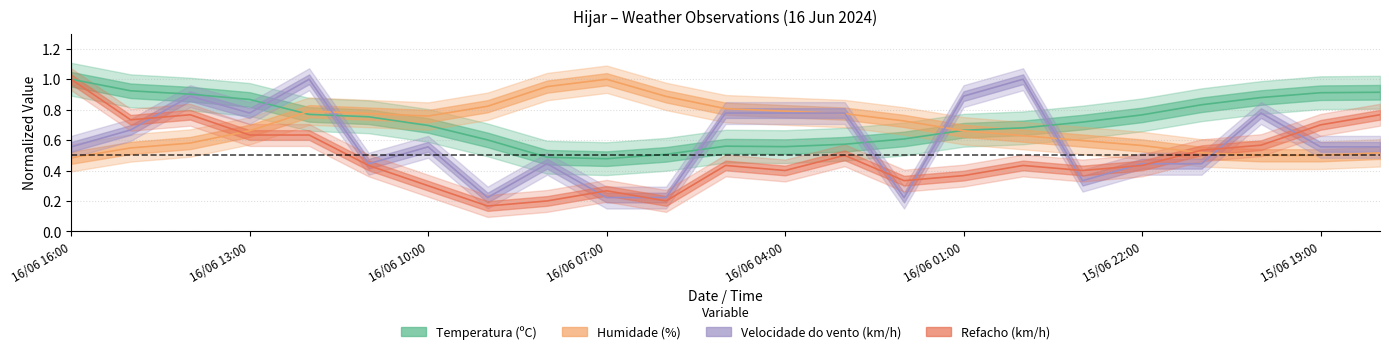

Reading left to right, extract all data points from this chart.

Temperatura (ºC): 16/06 16:00=1.0	16/06 15:00=0.9	16/06 14:00=0.9	16/06 13:00=0.9	16/06 12:00=0.8	16/06 11:00=0.8	16/06 10:00=0.7	16/06 09:00=0.6	16/06 08:00=0.5	16/06 07:00=0.5	16/06 06:00=0.5	16/06 05:00=0.6	16/06 04:00=0.6	16/06 03:00=0.6	16/06 02:00=0.6	16/06 01:00=0.7	16/06 00:00=0.7	15/06 23:00=0.7	15/06 22:00=0.8	15/06 21:00=0.8	15/06 20:00=0.9	15/06 19:00=0.9	15/06 18:00=0.9
Humidade (%): 16/06 16:00=0.5	16/06 15:00=0.5	16/06 14:00=0.6	16/06 13:00=0.7	16/06 12:00=0.8	16/06 11:00=0.8	16/06 10:00=0.8	16/06 09:00=0.8	16/06 08:00=1.0	16/06 07:00=1.0	16/06 06:00=0.9	16/06 05:00=0.8	16/06 04:00=0.8	16/06 03:00=0.8	16/06 02:00=0.7	16/06 01:00=0.7	16/06 00:00=0.6	15/06 23:00=0.6	15/06 22:00=0.6	15/06 21:00=0.5	15/06 20:00=0.5	15/06 19:00=0.5	15/06 18:00=0.5
Velocidade do vento (km/h): 16/06 16:00=0.6	16/06 15:00=0.7	16/06 14:00=0.9	16/06 13:00=0.8	16/06 12:00=1.0	16/06 11:00=0.4	16/06 10:00=0.6	16/06 09:00=0.2	16/06 08:00=0.4	16/06 07:00=0.2	16/06 06:00=0.2	16/06 05:00=0.8	16/06 04:00=0.8	16/06 03:00=0.8	16/06 02:00=0.2	16/06 01:00=0.9	16/06 00:00=1.0	15/06 23:00=0.3	15/06 22:00=0.4	15/06 21:00=0.4	15/06 20:00=0.8	15/06 19:00=0.6	15/06 18:00=0.6
Refacho (km/h): 16/06 16:00=1.0	16/06 15:00=0.7	16/06 14:00=0.8	16/06 13:00=0.6	16/06 12:00=0.6	16/06 11:00=0.4	16/06 10:00=0.3	16/06 09:00=0.2	16/06 08:00=0.2	16/06 07:00=0.3	16/06 06:00=0.2	16/06 05:00=0.4	16/06 04:00=0.4	16/06 03:00=0.5	16/06 02:00=0.3	16/06 01:00=0.4	16/06 00:00=0.4	15/06 23:00=0.4	15/06 22:00=0.4	15/06 21:00=0.5	15/06 20:00=0.6	15/06 19:00=0.7	15/06 18:00=0.8